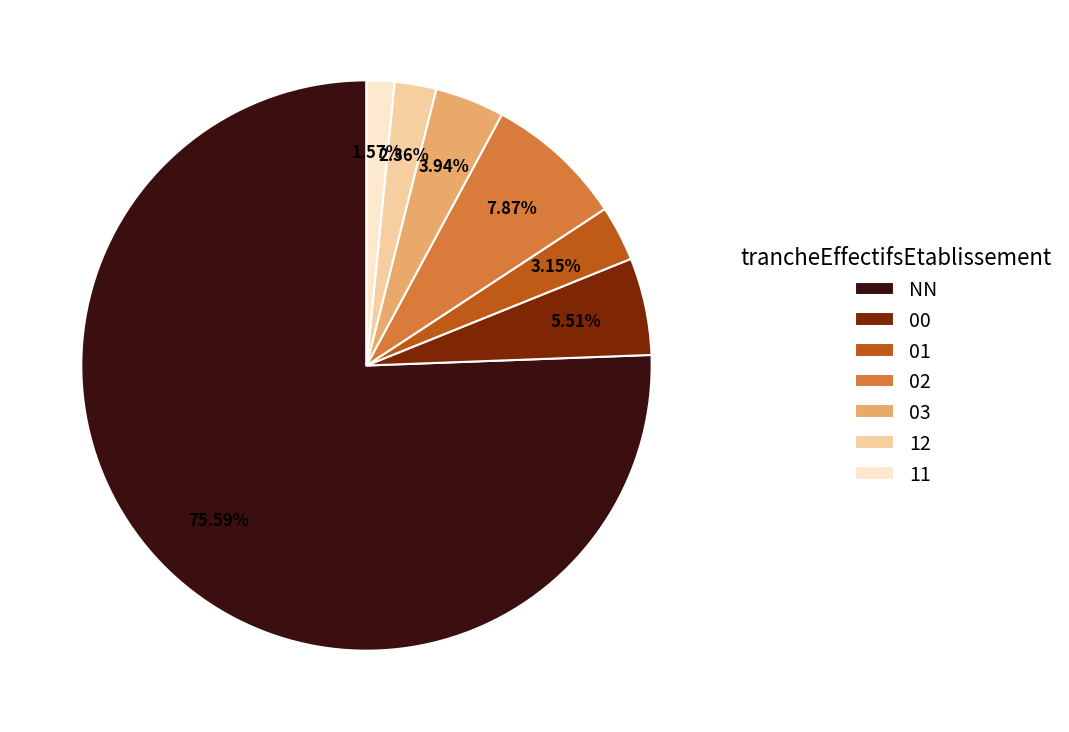

Does NN represent more than half of the total?

Yes